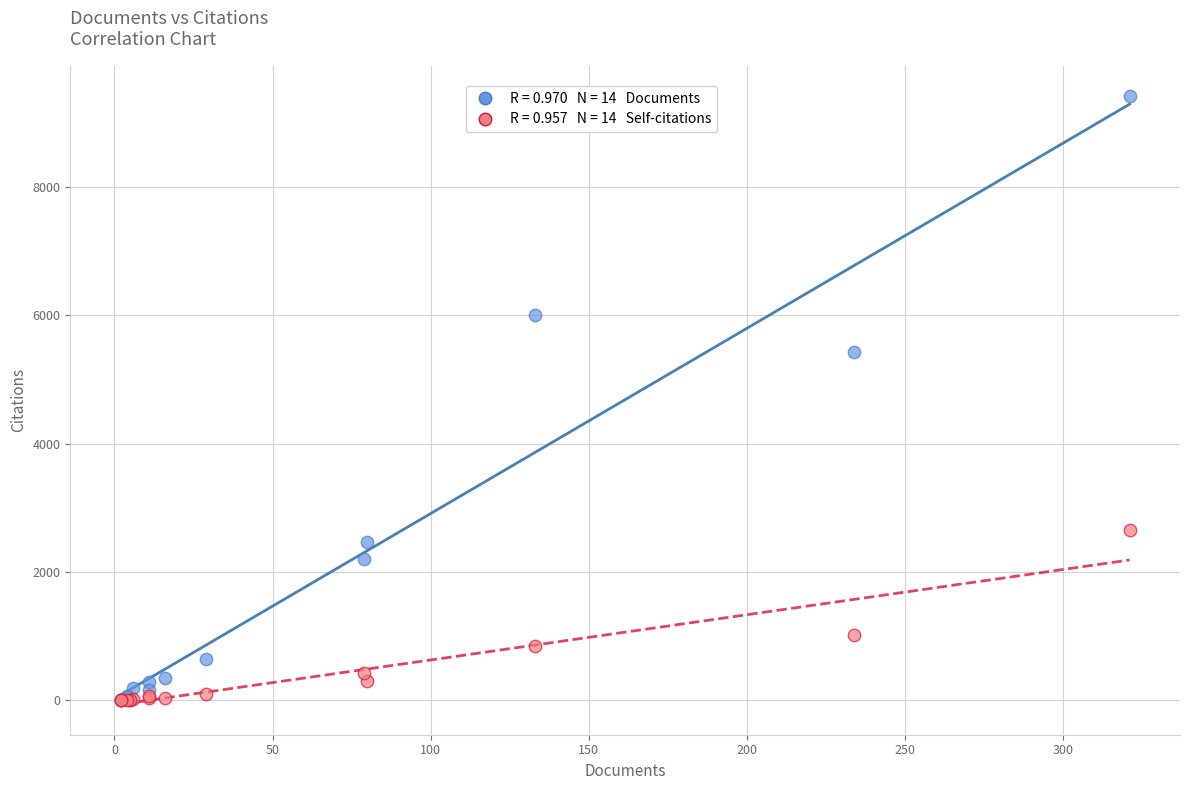

Across all series, what Y value is closest to 4705?

5427